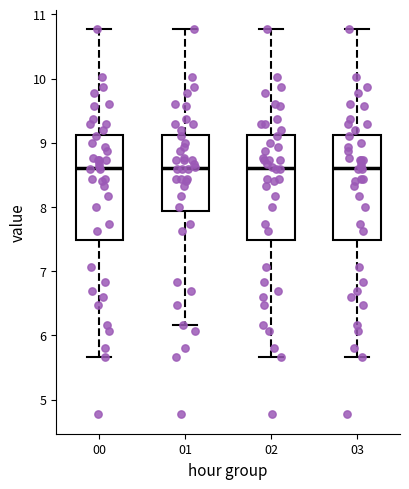

Reading left to right, read every box against the y-axis: the position of its median line, the range the box covers, and the ends of its whiskers. The values are not printed on the chart, so give them approximately, as read against the axis.

00: median 8.6, box 7.5 to 9.1, whiskers 5.7 to 10.8
01: median 8.6, box 7.9 to 9.1, whiskers 6.2 to 10.8
02: median 8.6, box 7.5 to 9.1, whiskers 5.7 to 10.8
03: median 8.6, box 7.5 to 9.1, whiskers 5.7 to 10.8